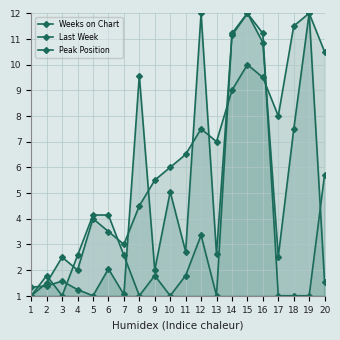

At which label is Weeks on Chart closest to 6?

10